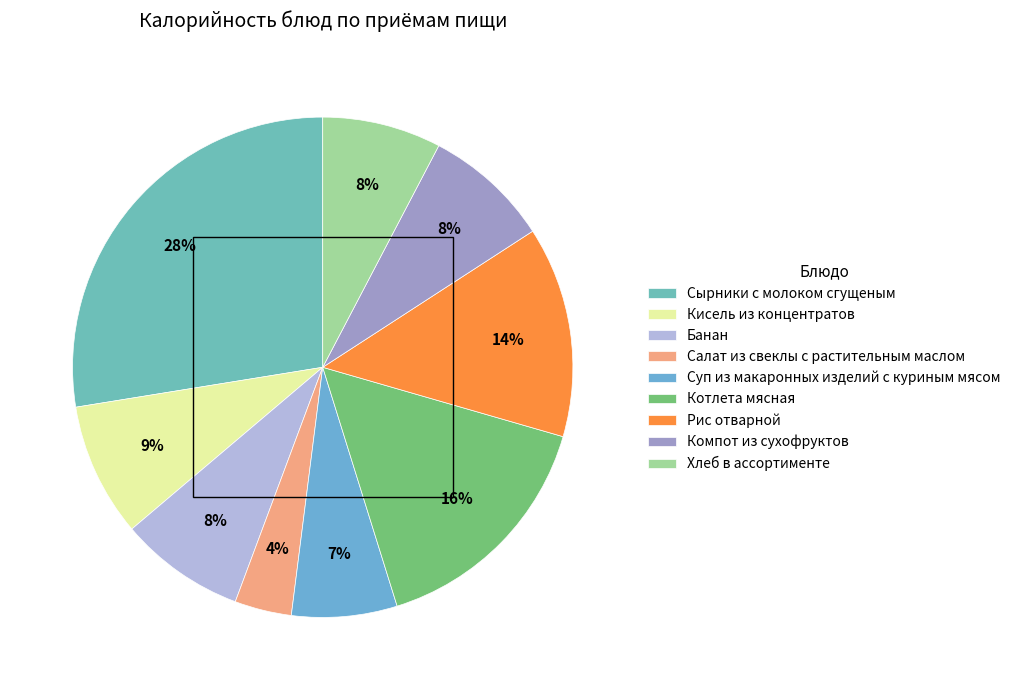

To the nearest percent, what percentage of the pie is Сырники с молоком сгущеным?

28%